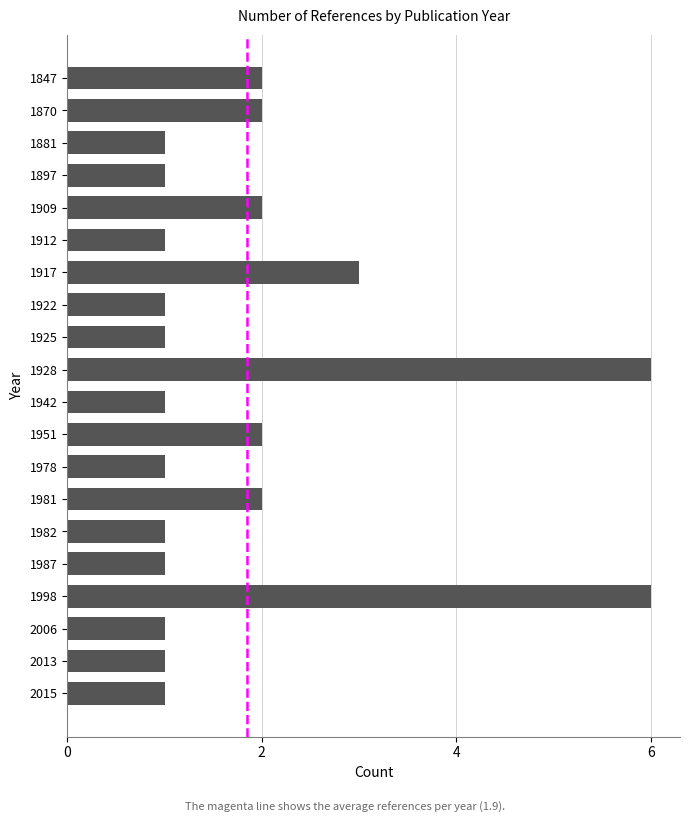

Is it true that the value at 1951 is 2?

True